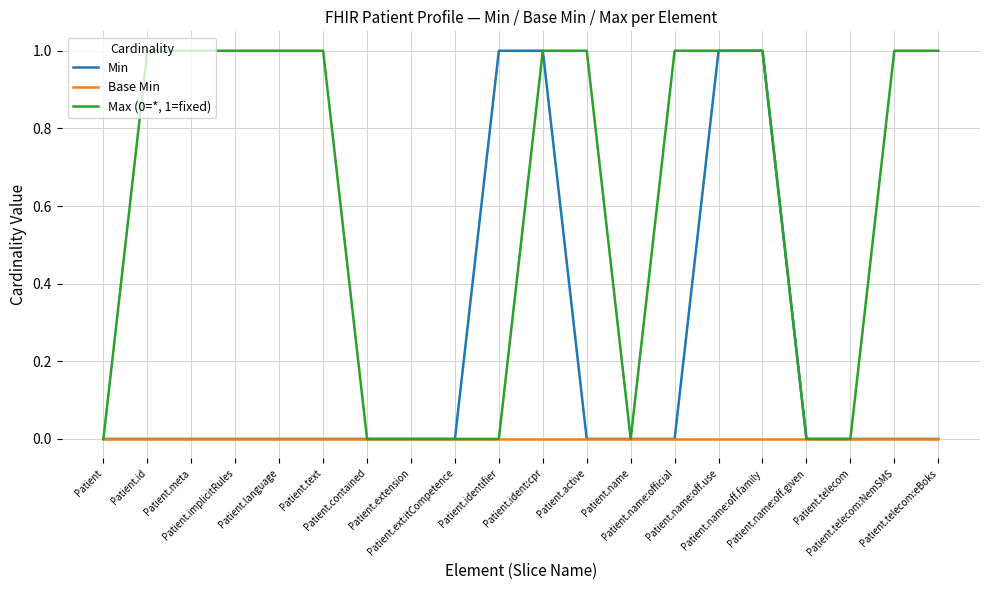

Rank the series by their average value, from highest to lowest.

Max (0=*, 1=fixed), Min, Base Min